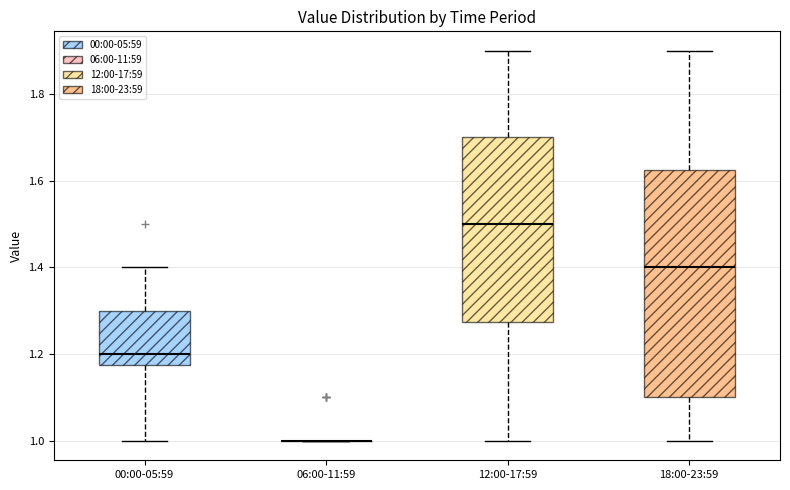

Reading left to right, read every box against the y-axis: the position of its median line, the range the box covers, and the ends of its whiskers. The values are not printed on the chart, so give them approximately, as read against the axis.

00:00-05:59: median 1.20, box 1.18 to 1.30, whiskers 1.00 to 1.40
06:00-11:59: box collapsed to a line at 1.00, whiskers 1.00 to 1.00
12:00-17:59: median 1.50, box 1.28 to 1.70, whiskers 1.00 to 1.90
18:00-23:59: median 1.40, box 1.10 to 1.62, whiskers 1.00 to 1.90